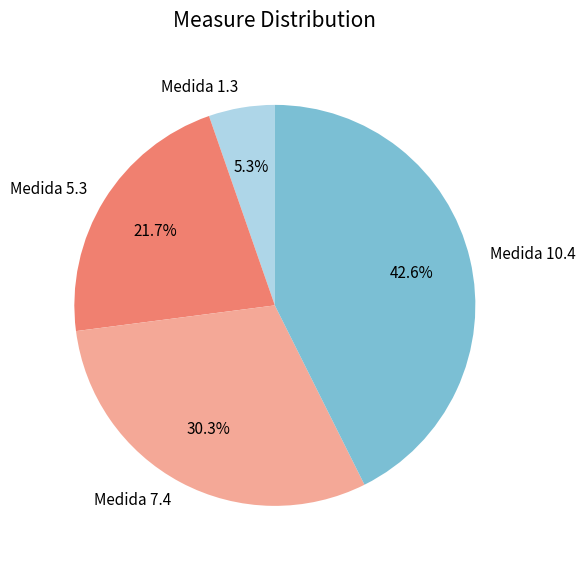

Which category has the smallest portion of the pie?

Medida 1.3